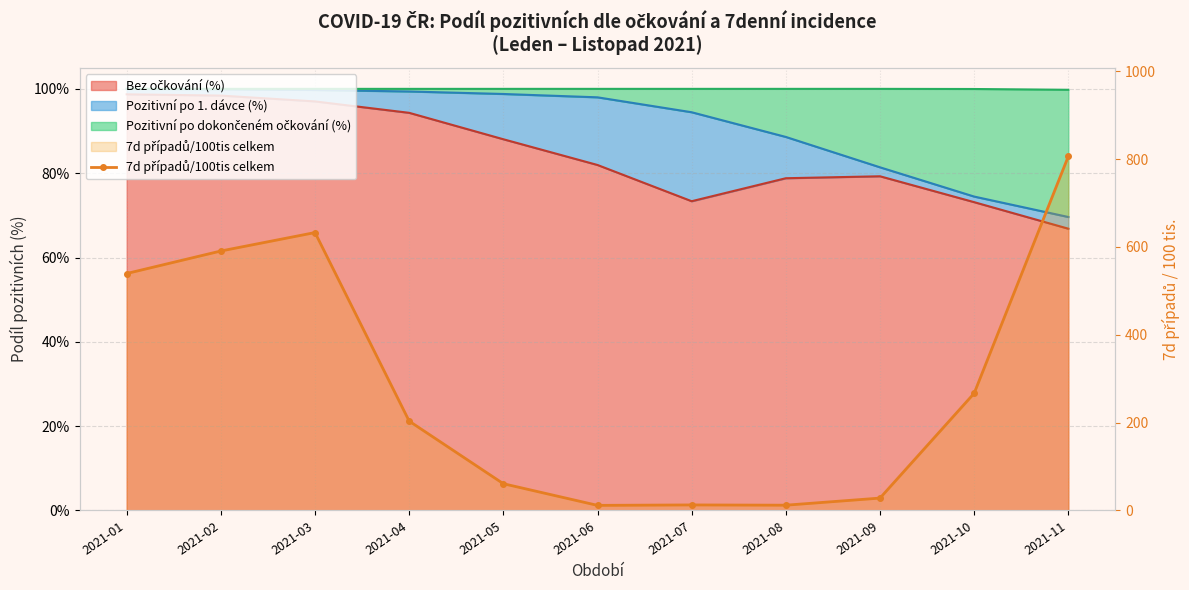

Where is the first local maximum?

2021-03